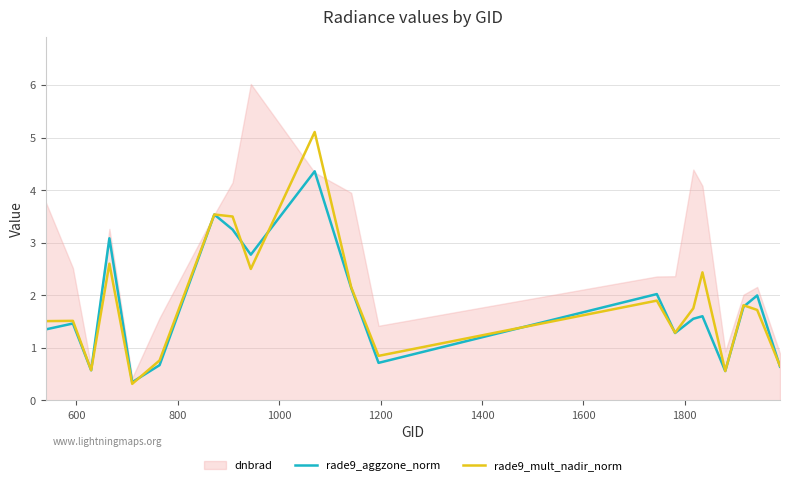

What is the lowest value of the rade9_aggzone_norm series?

0.3